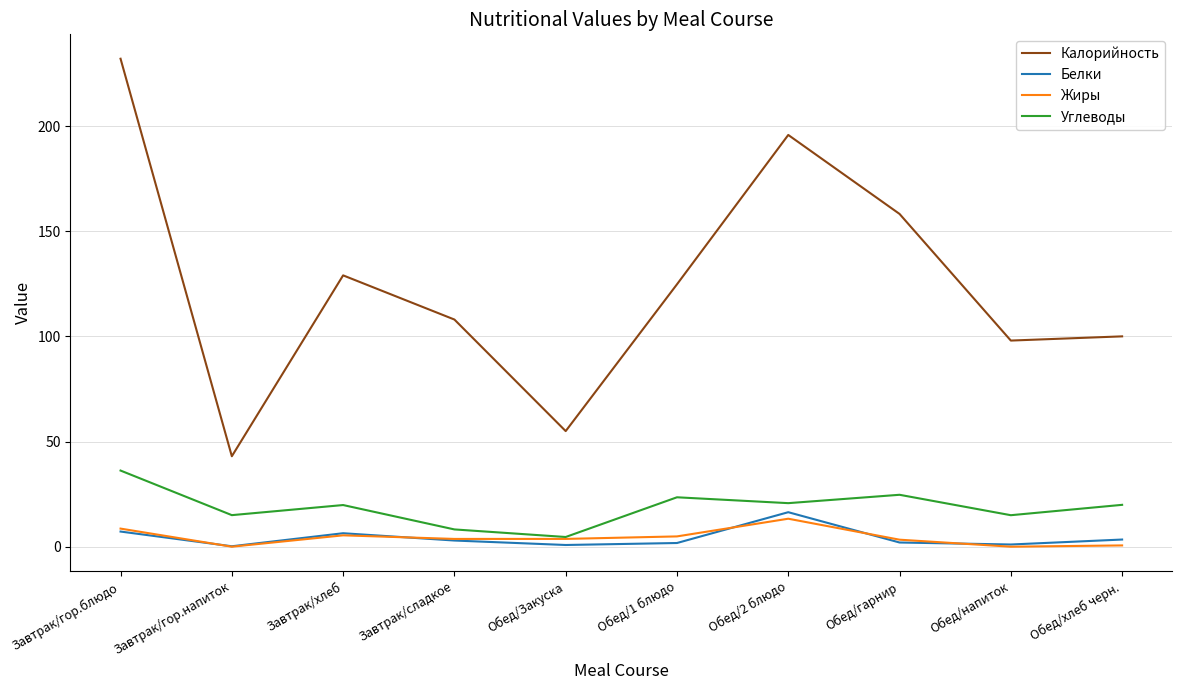

How many lines are shown in the chart?

4